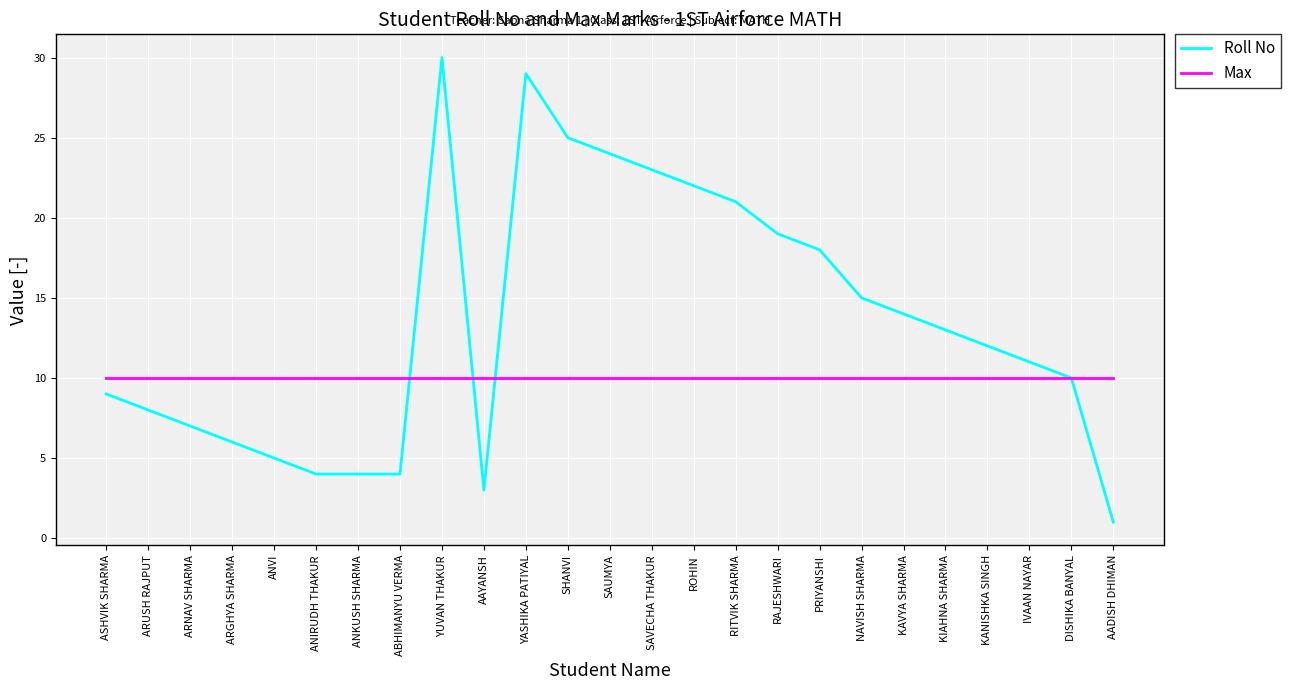

What position from the right is RITVIK SHARMA?

10